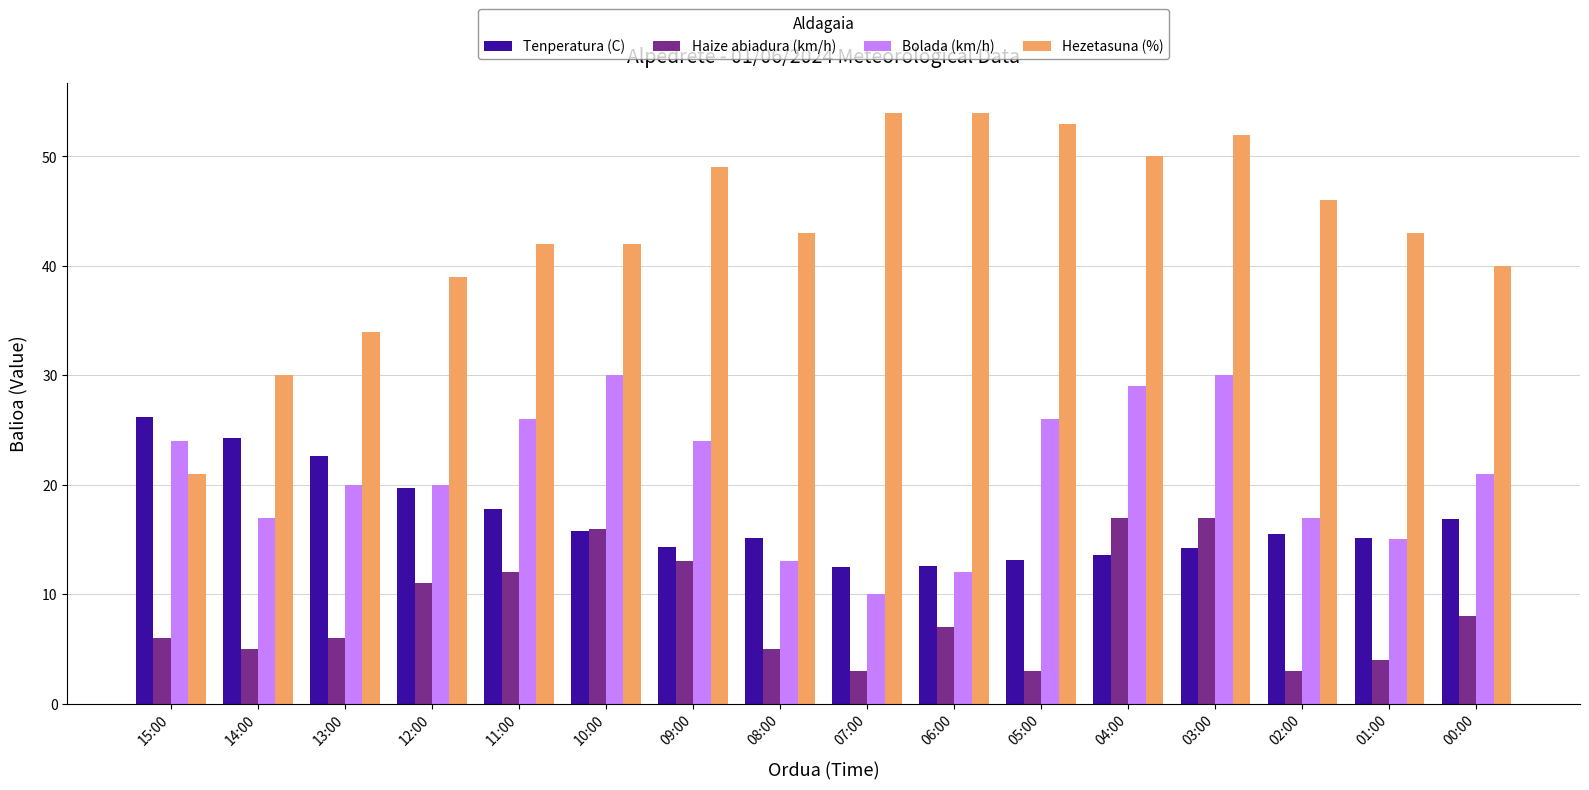

Which series has the largest range (max minus min)?

Hezetasuna (%)